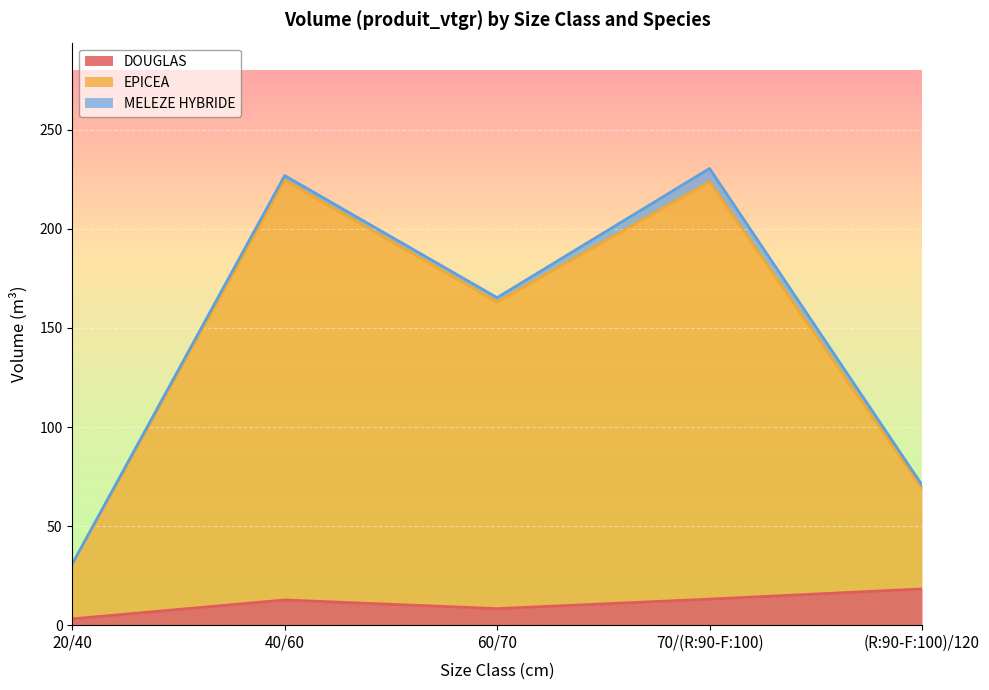

True or false: EPICEA and DOUGLAS cross at least once.

False